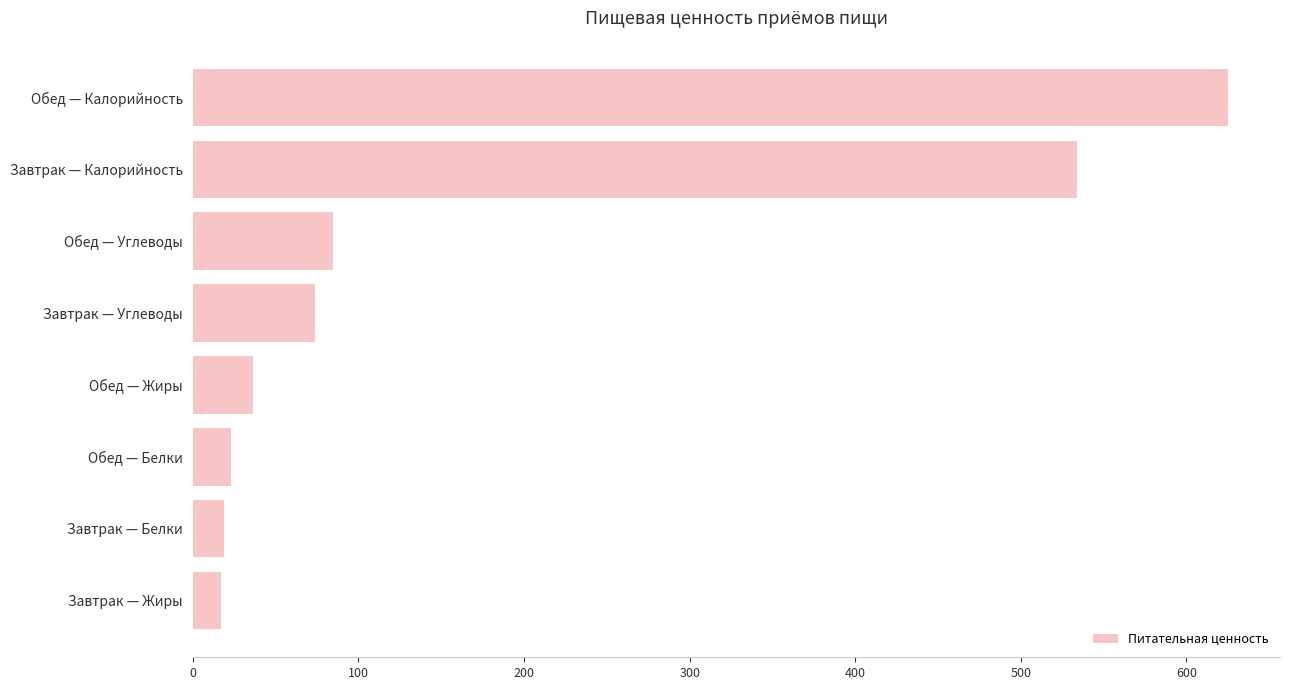

Which label corresponds to the largest value in the chart?

Обед — Калорийность